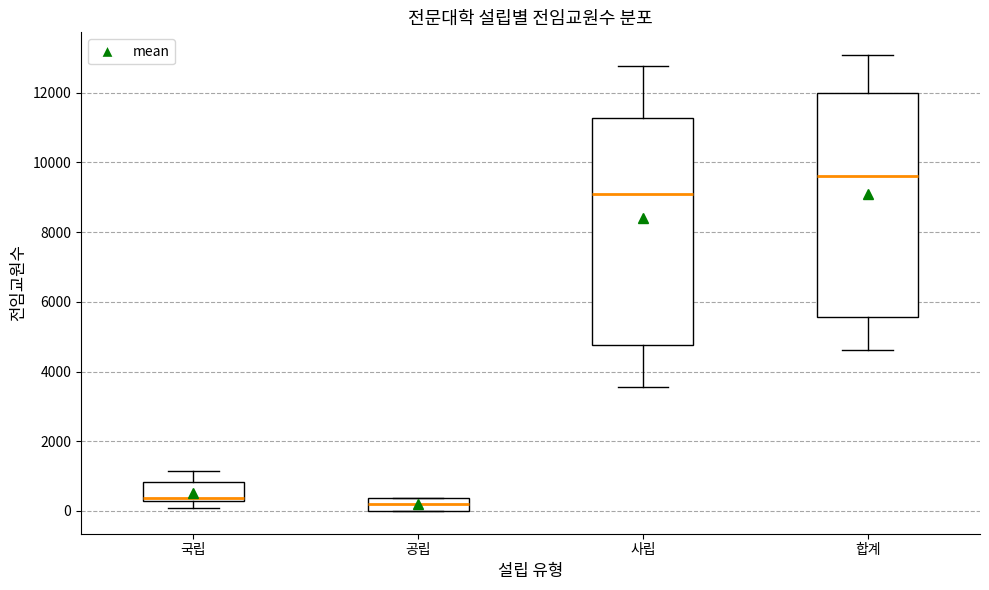

Reading left to right, read every box against the y-axis: the position of its median line, the range the box covers, and the ends of its whiskers. The values are not printed on the chart, so give them approximately, as read against the axis.

국립: median 400, box 200 to 800, whiskers 0 to 1200
공립: median 200, box 0 to 400, whiskers 0 to 400
사립: median 9000, box 4800 to 11200, whiskers 3600 to 12800
합계: median 9600, box 5600 to 12000, whiskers 4600 to 13000